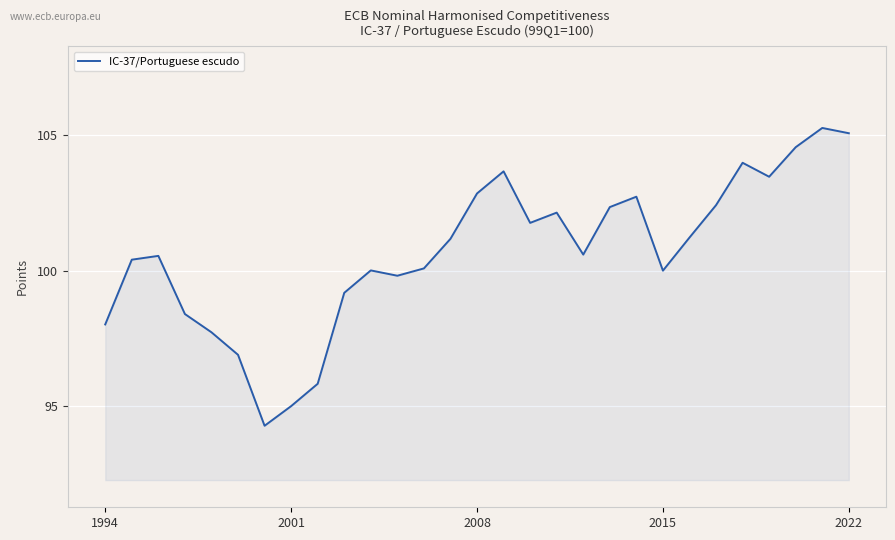

What is the minimum value shown in the chart?

94.3